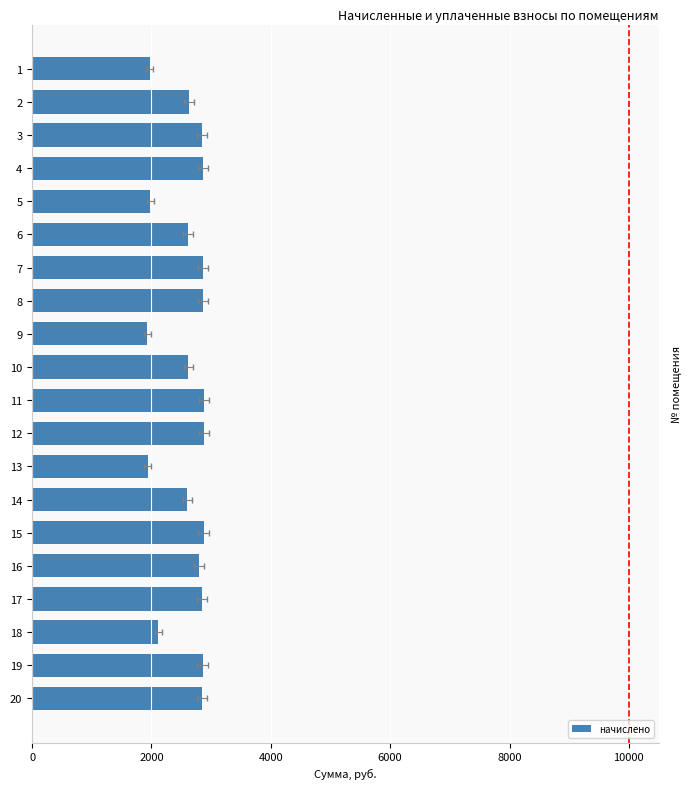

What value does the data have at 6?

2614.0